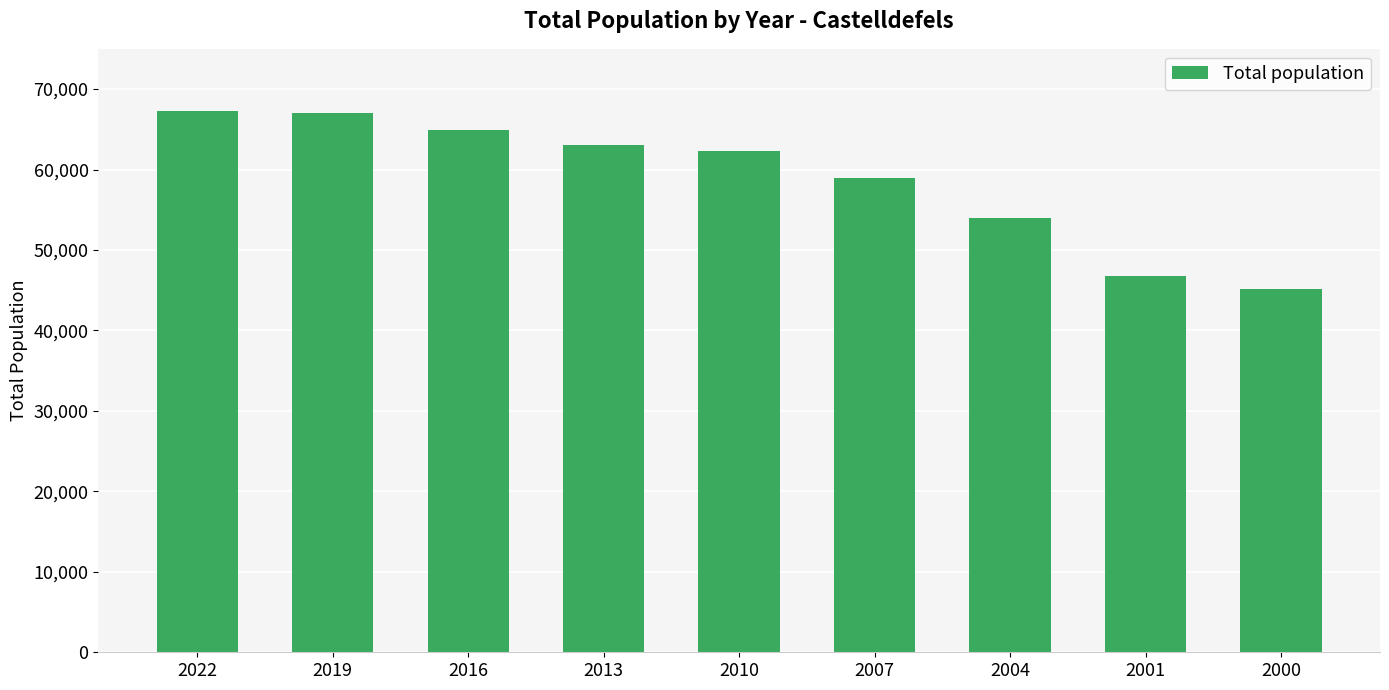

What is the ratio of the value at 2010 to the value at 2013?

1.0